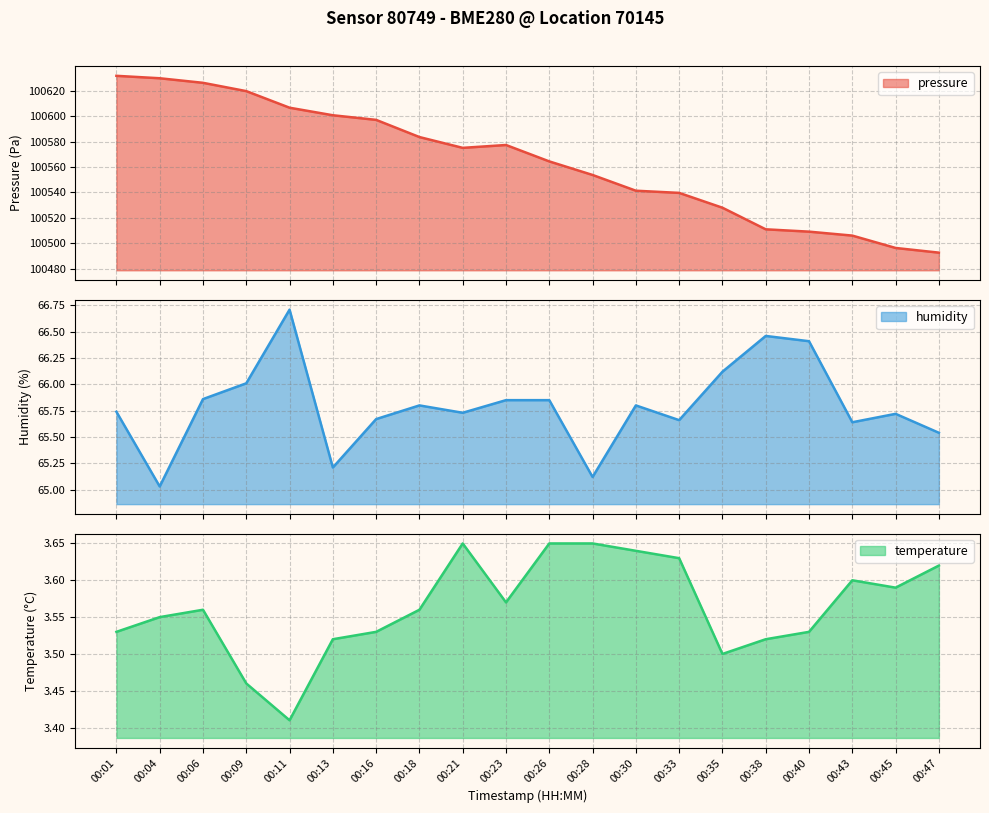

At which category does the chart reach its minimum across all series?

00:11